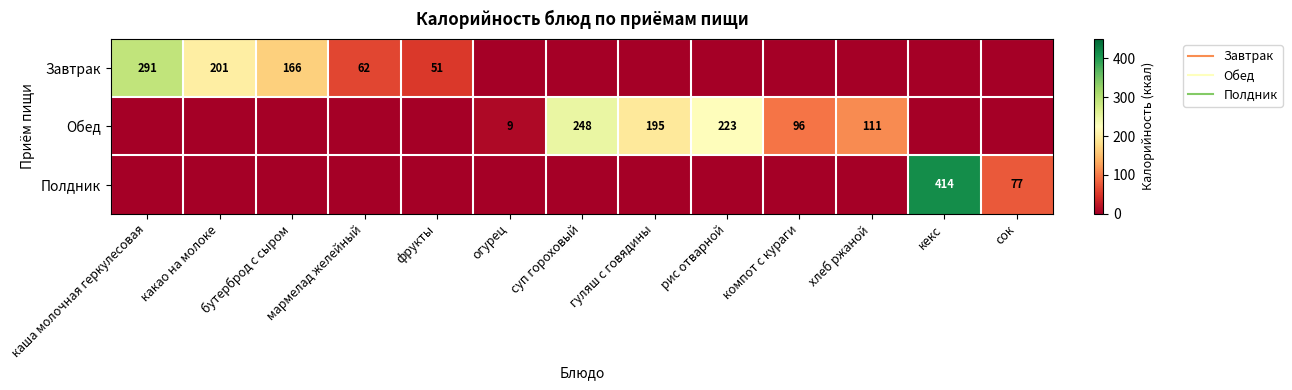

What value does the Завтрак series have at какао на молоке, to the nearest 10?

200